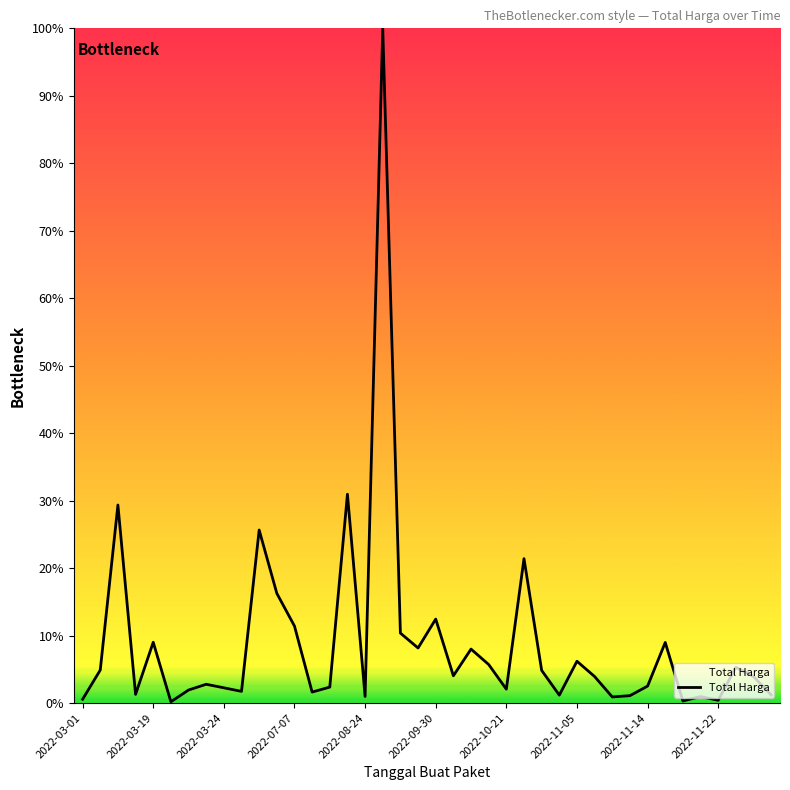

What is the maximum value shown in the chart?

100.0